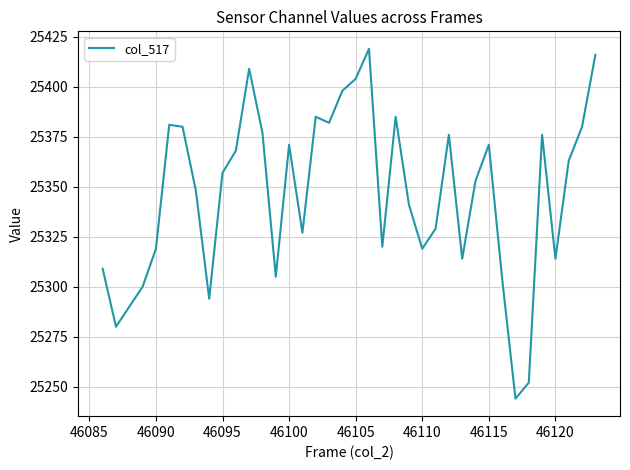

What is the difference between the maximum and minimum values?

175